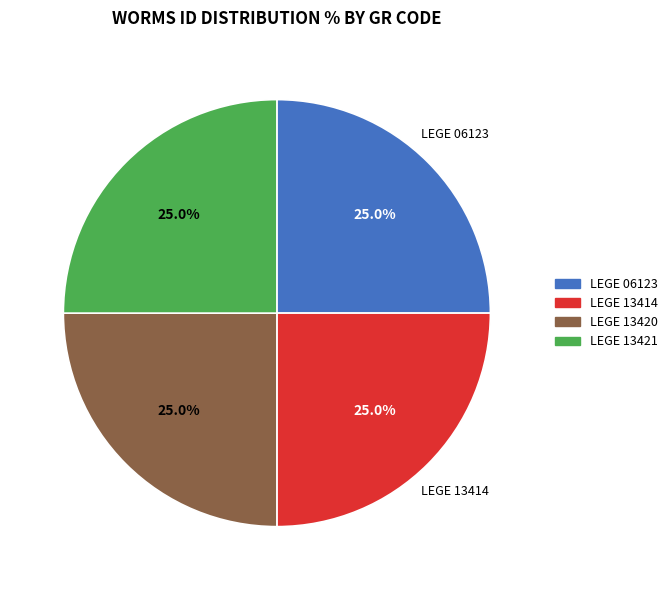

Count the number of slices in the pie.

4